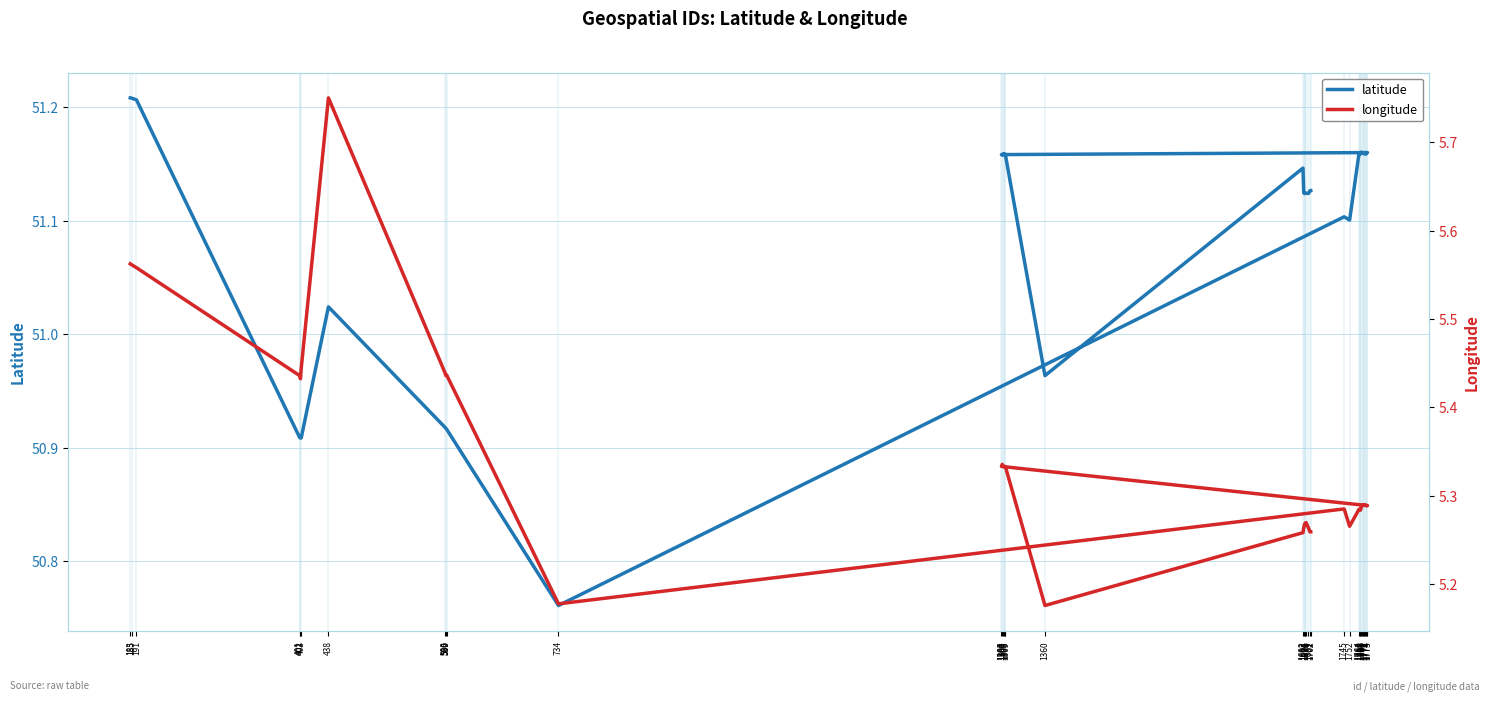

List the series in order of their overall mean, highest first.

latitude, longitude